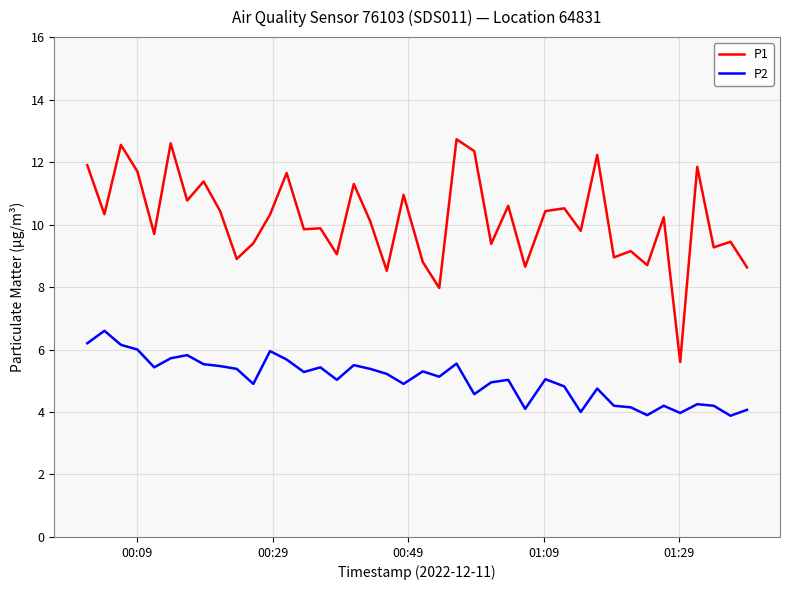

Which series has the largest range (max minus min)?

P1